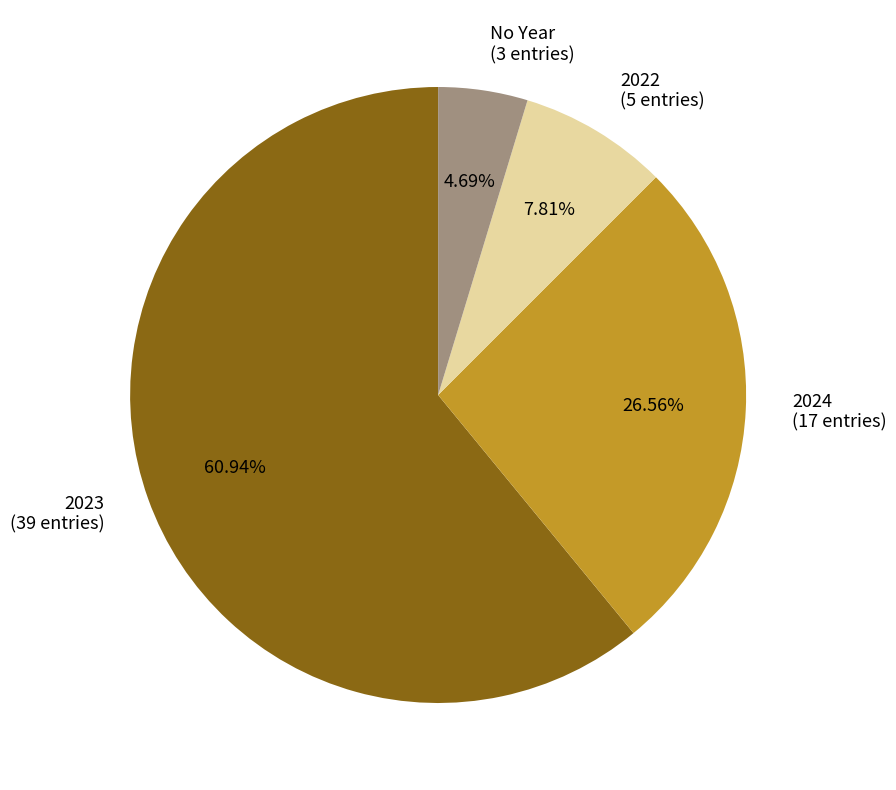

Combined, do 2024 (17 entries) and 2022 (5 entries) account for over 50%?

No